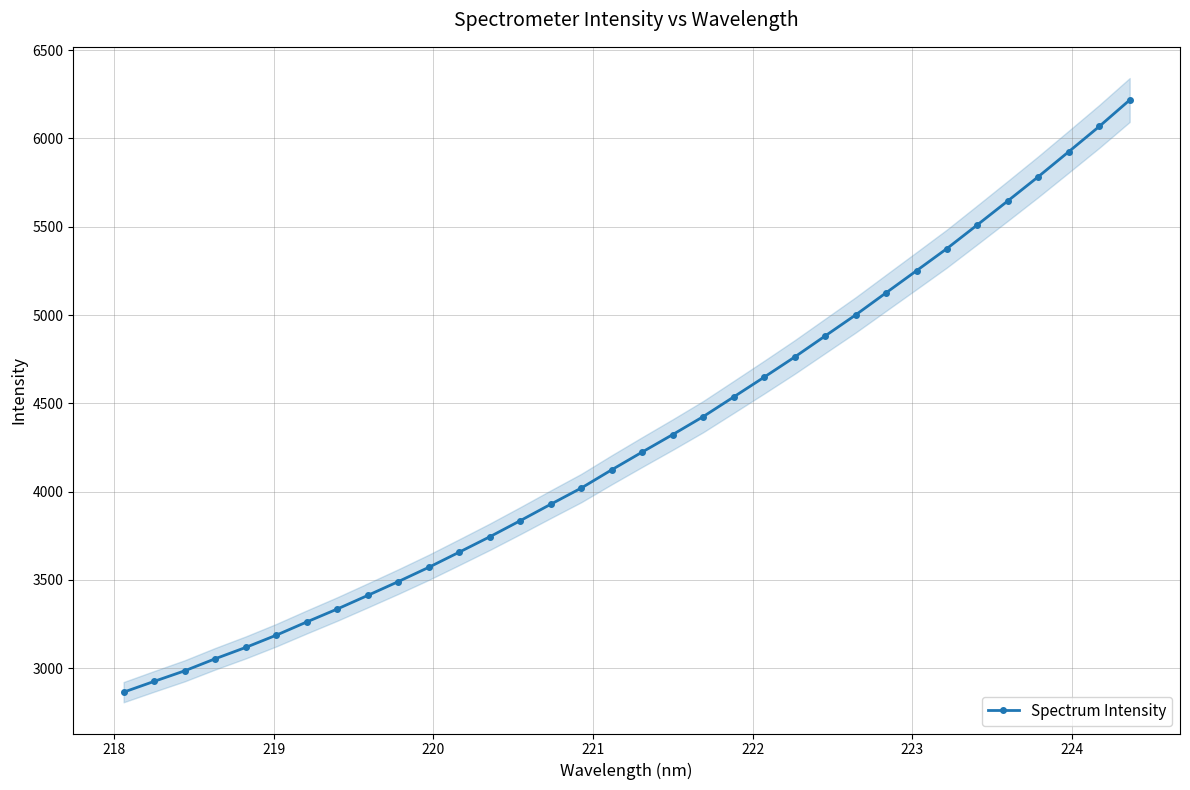

What is the value of the Spectrum Intensity point at the 22nd from the left?

4648.4